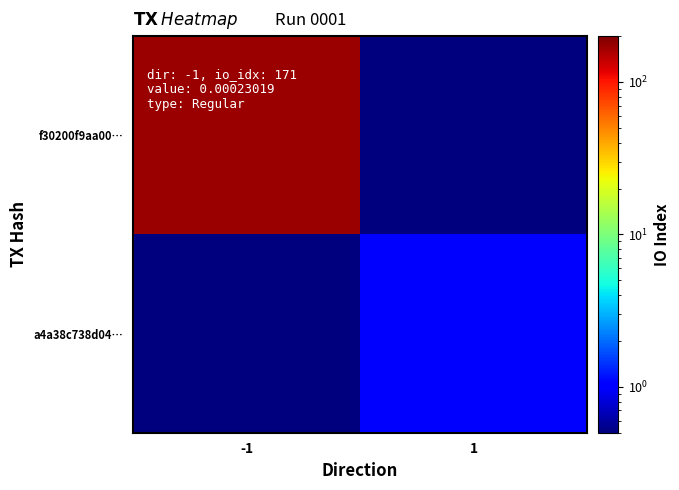

What is the spread (max minus min) of values at 1?

0.5